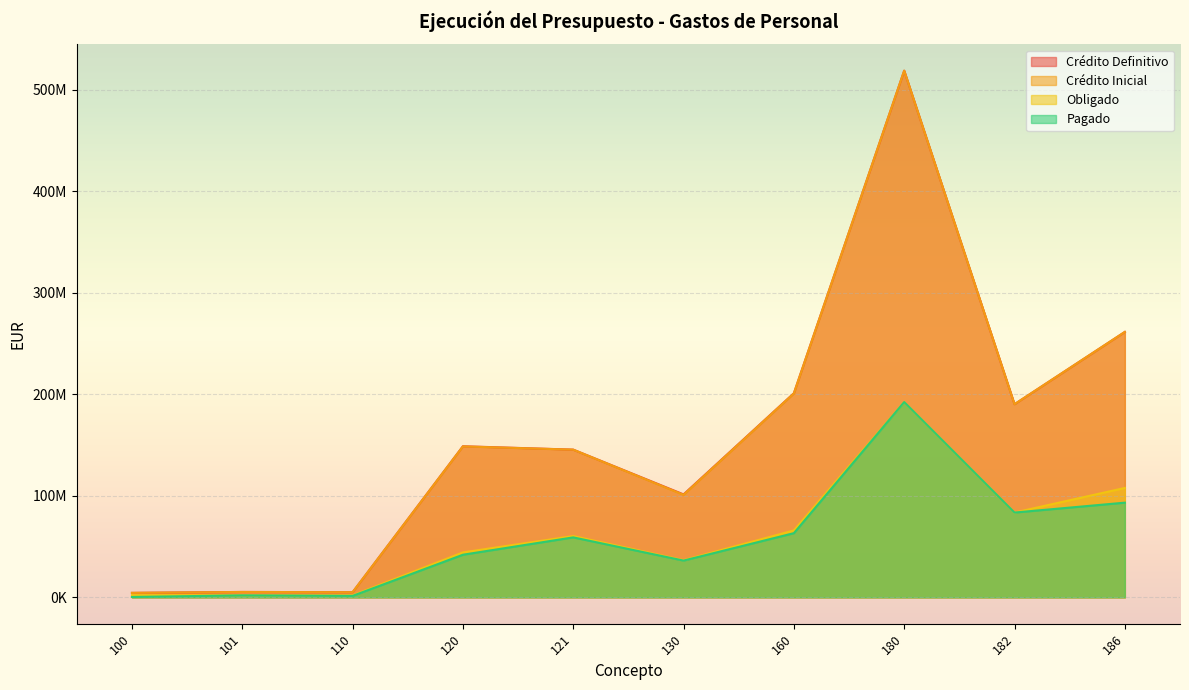

What is the lowest value of the Obligado series?

1931100.3